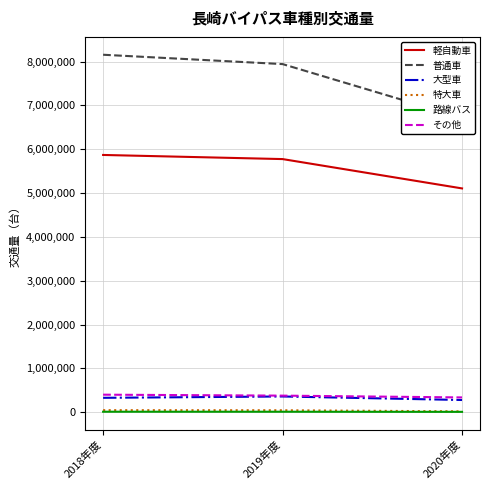

Which series changed the most between 2019年度 and 2020年度?

普通車